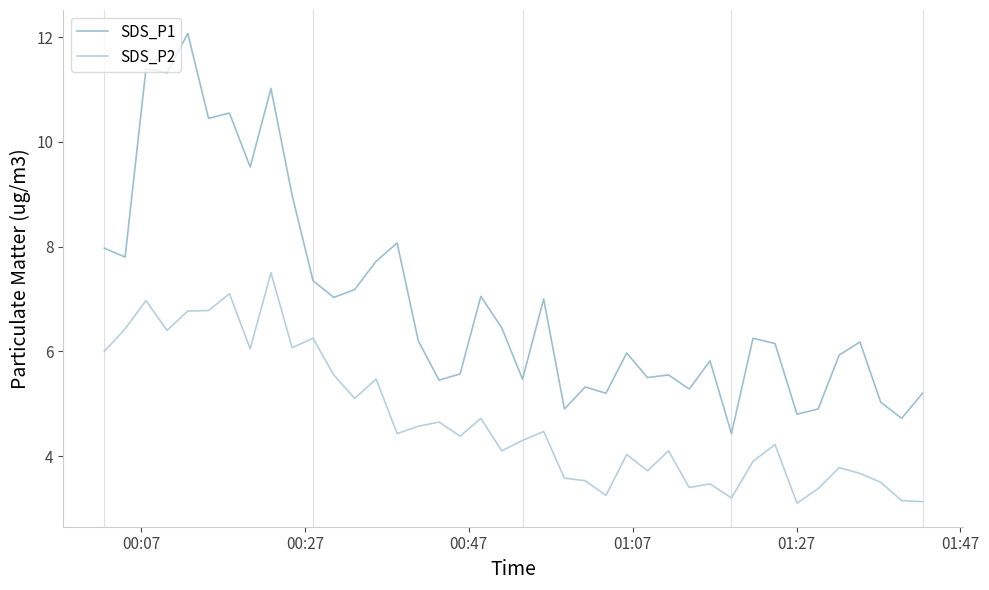

True or false: SDS_P2 and SDS_P1 intersect in this chart.

False